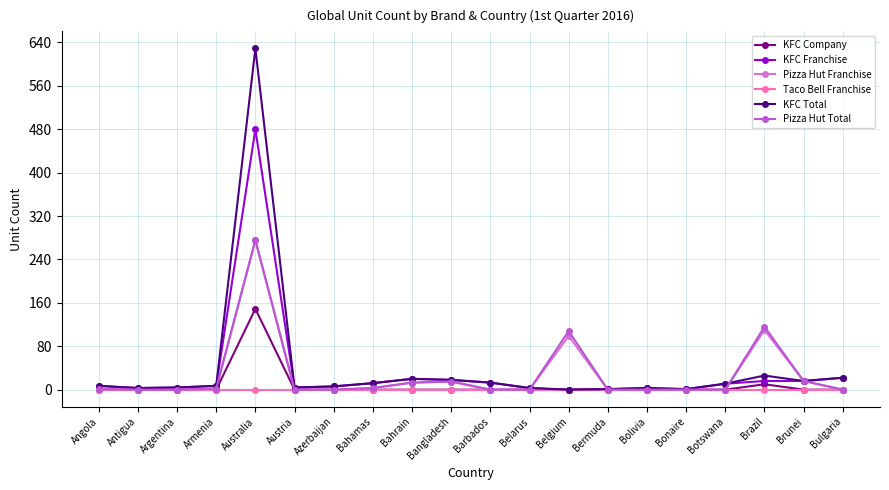

Which series has the largest total across all categories?

KFC Total